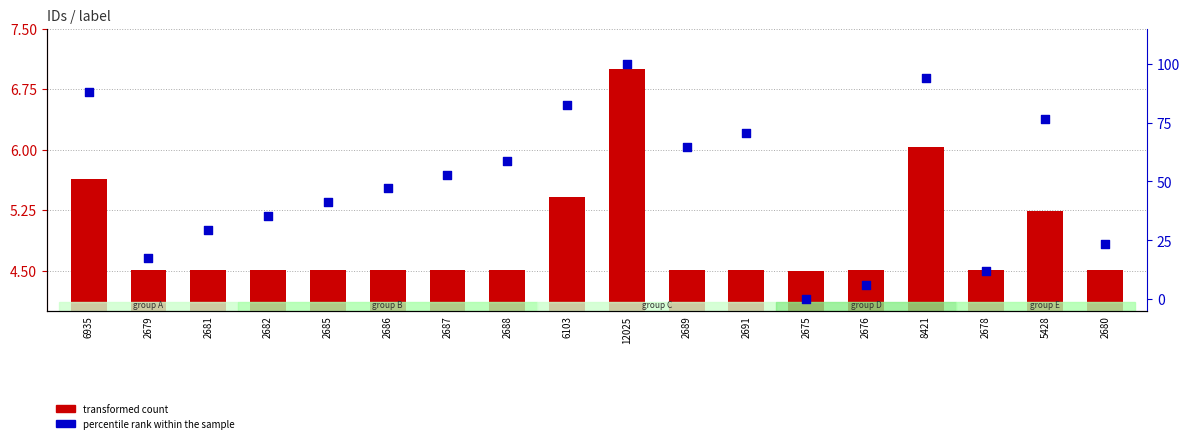

What are all the series names shown in the legend?

transformed count, percentile rank within the sample